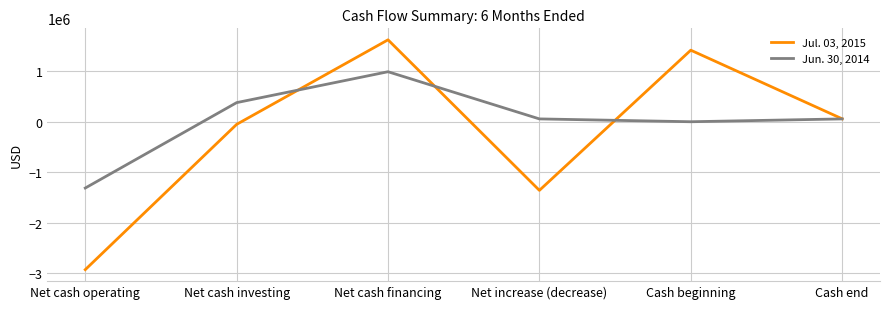

What is the difference between the Jun. 30, 2014 values at Net cash investing and Net increase (decrease)?

322000